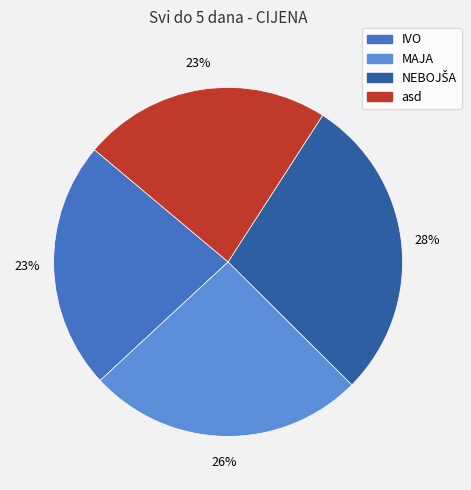

The IVO slice represents 23% of the pie. True or false?

True